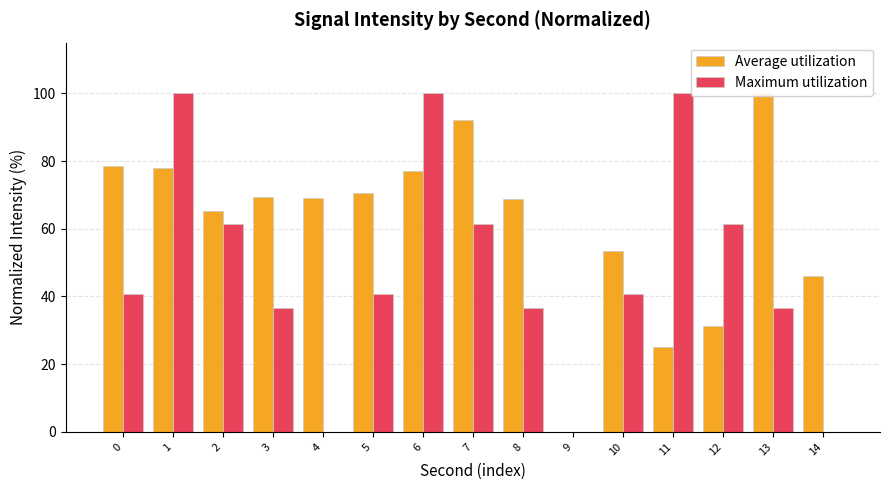

What are all the series names shown in the legend?

Average utilization, Maximum utilization